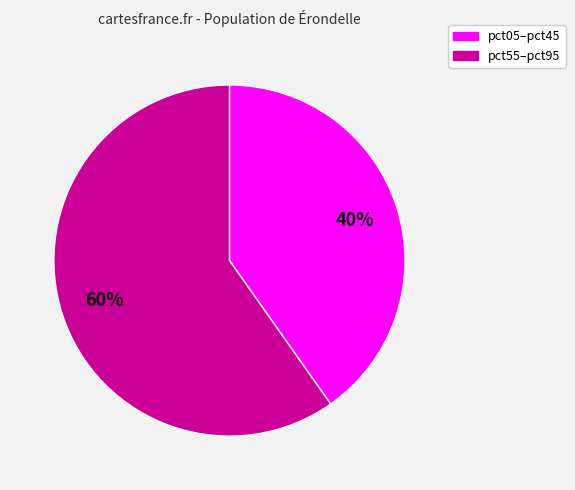

To the nearest percent, what is the average slice percentage?

50%